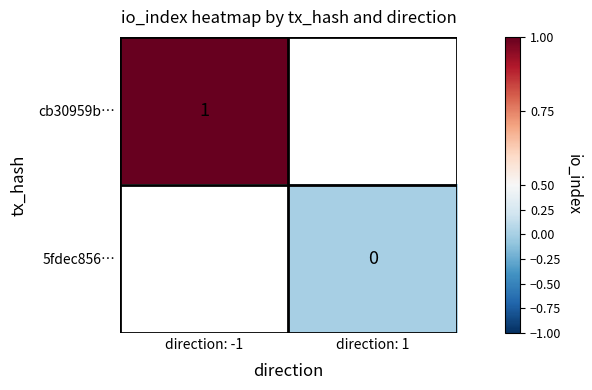

At how many categories does at least one series exceed 0?

1